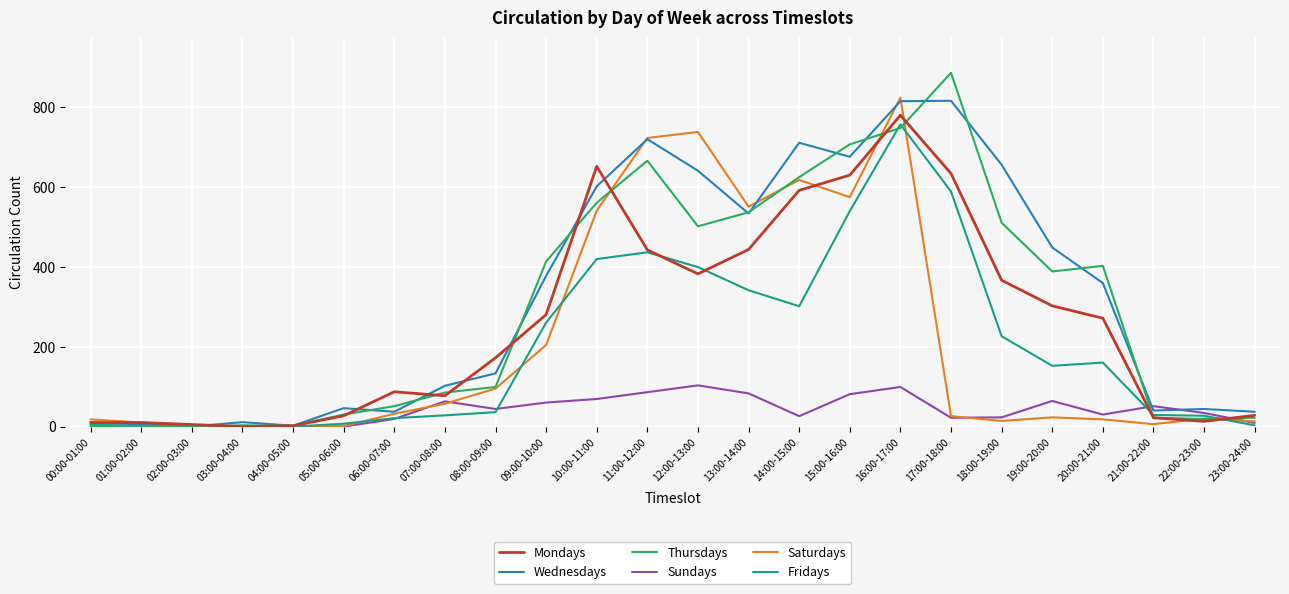

What is the maximum value for Saturdays?

823